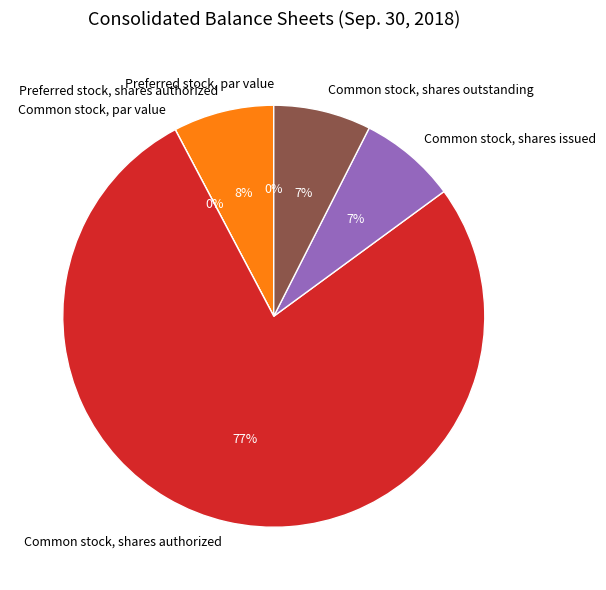

Does Preferred stock, shares authorized represent more than half of the total?

No